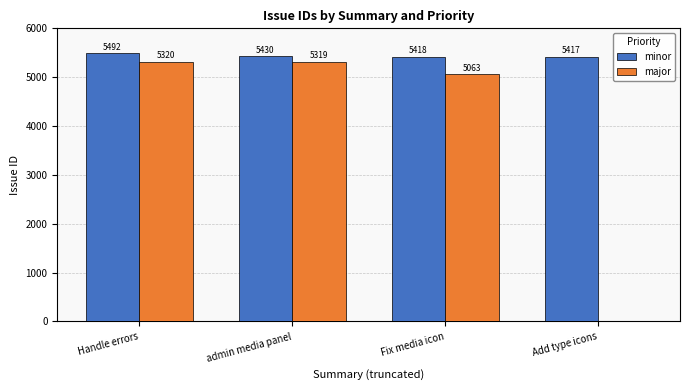

What is the total value across all series at admin media panel?

10749